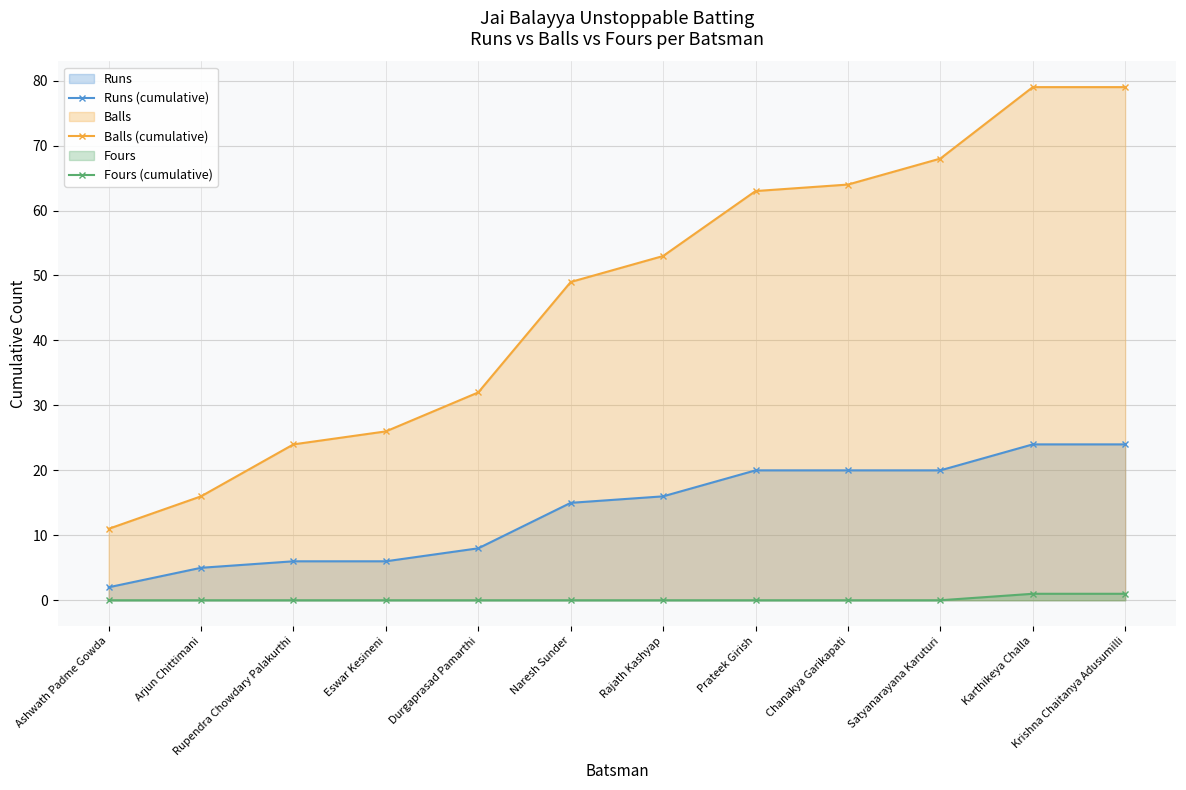

What is the difference between the second highest and second lowest values in the Fours (cumulative) series?

1